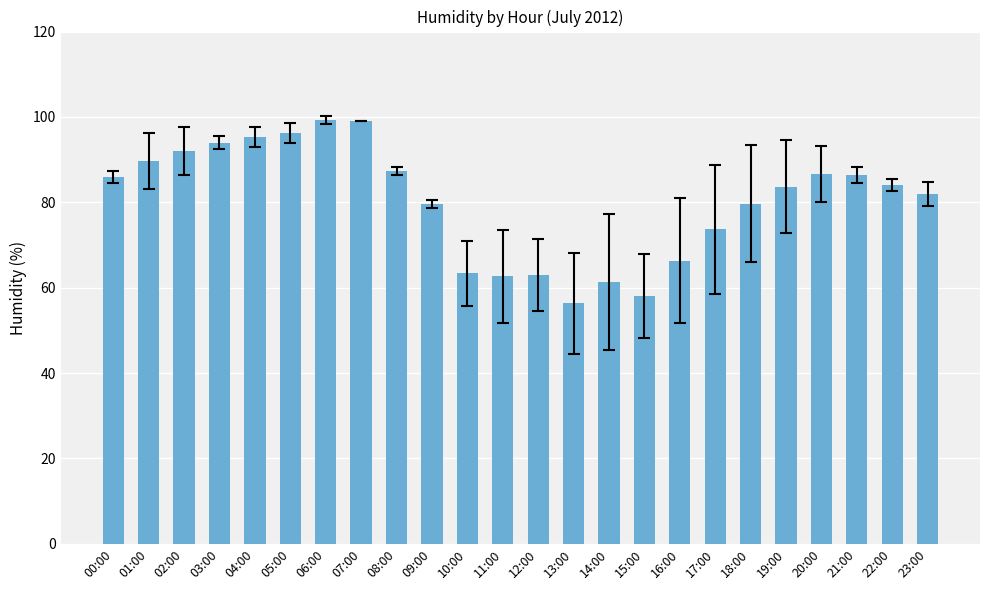

Which category has the lowest value across all series?

13:00